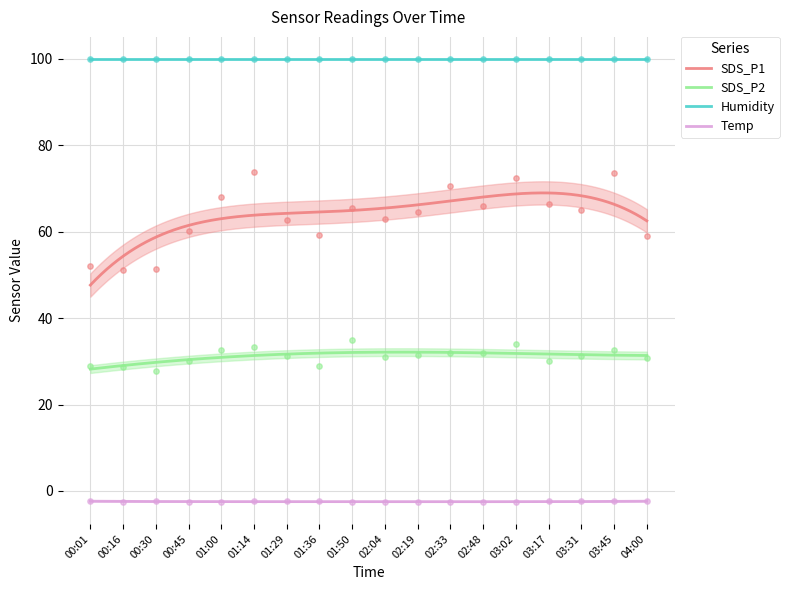

The value of Humidity at 00:01 is 99.9. True or false?

True